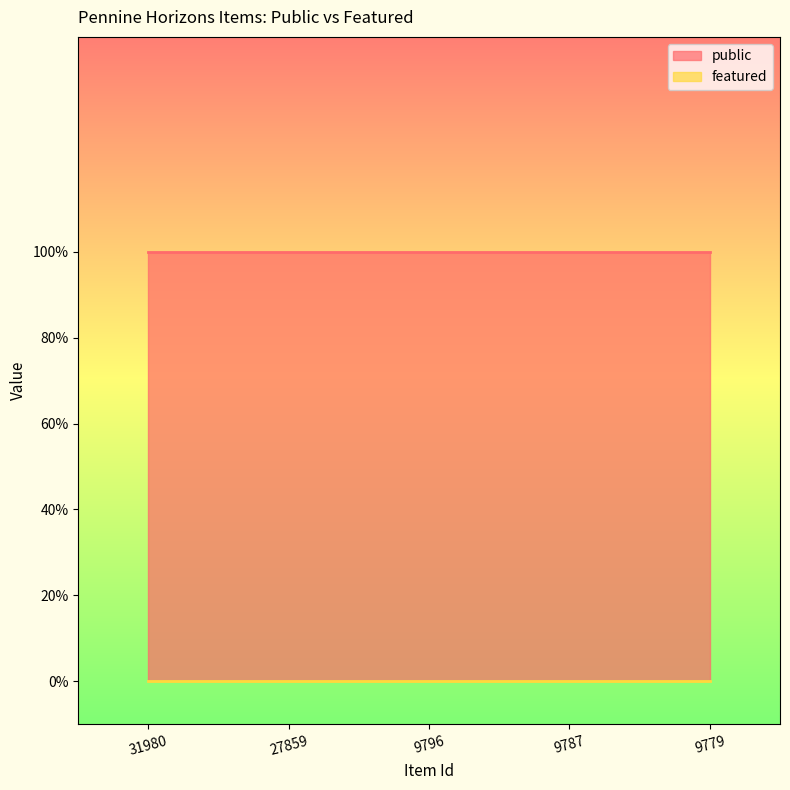

Between 31980 and 9779, which is larger?

31980